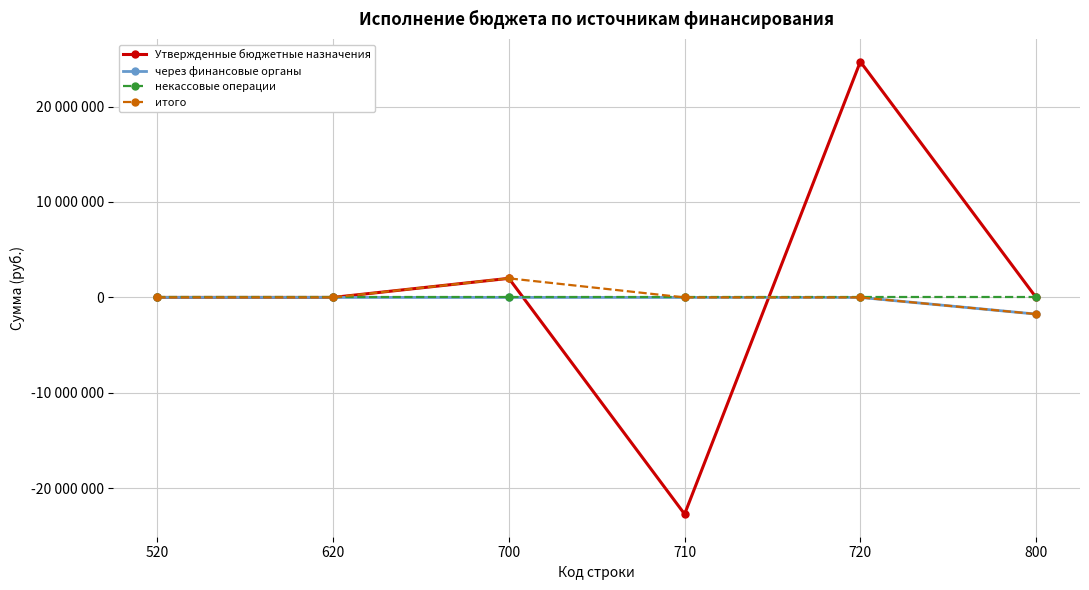

Which series has the largest range (max minus min)?

Утвержденные бюджетные назначения